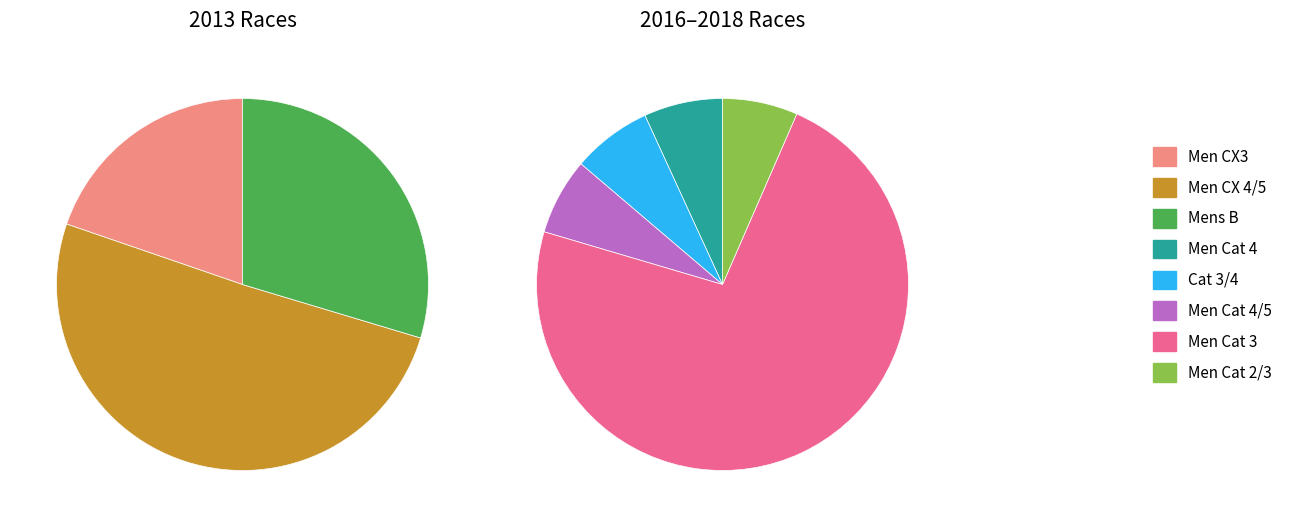

Combined, do Cat 3/4 and Men CX3 account for over 50%?

No